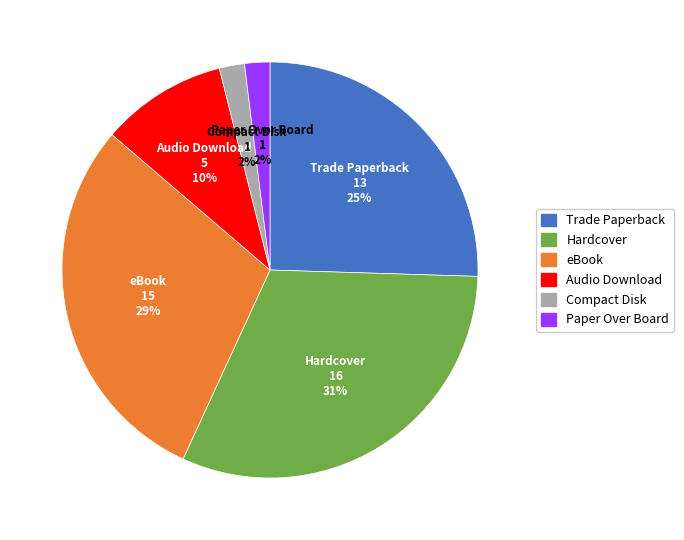

Which has a higher value, Trade Paperback or Audio Download?

Trade Paperback